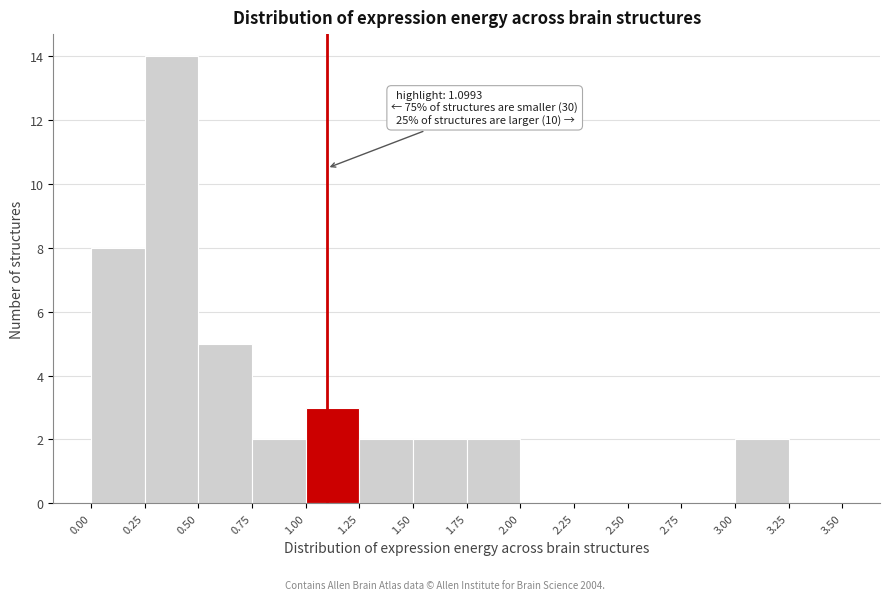

Which range on the x-axis has the tallest bar?

0.25 to 0.50